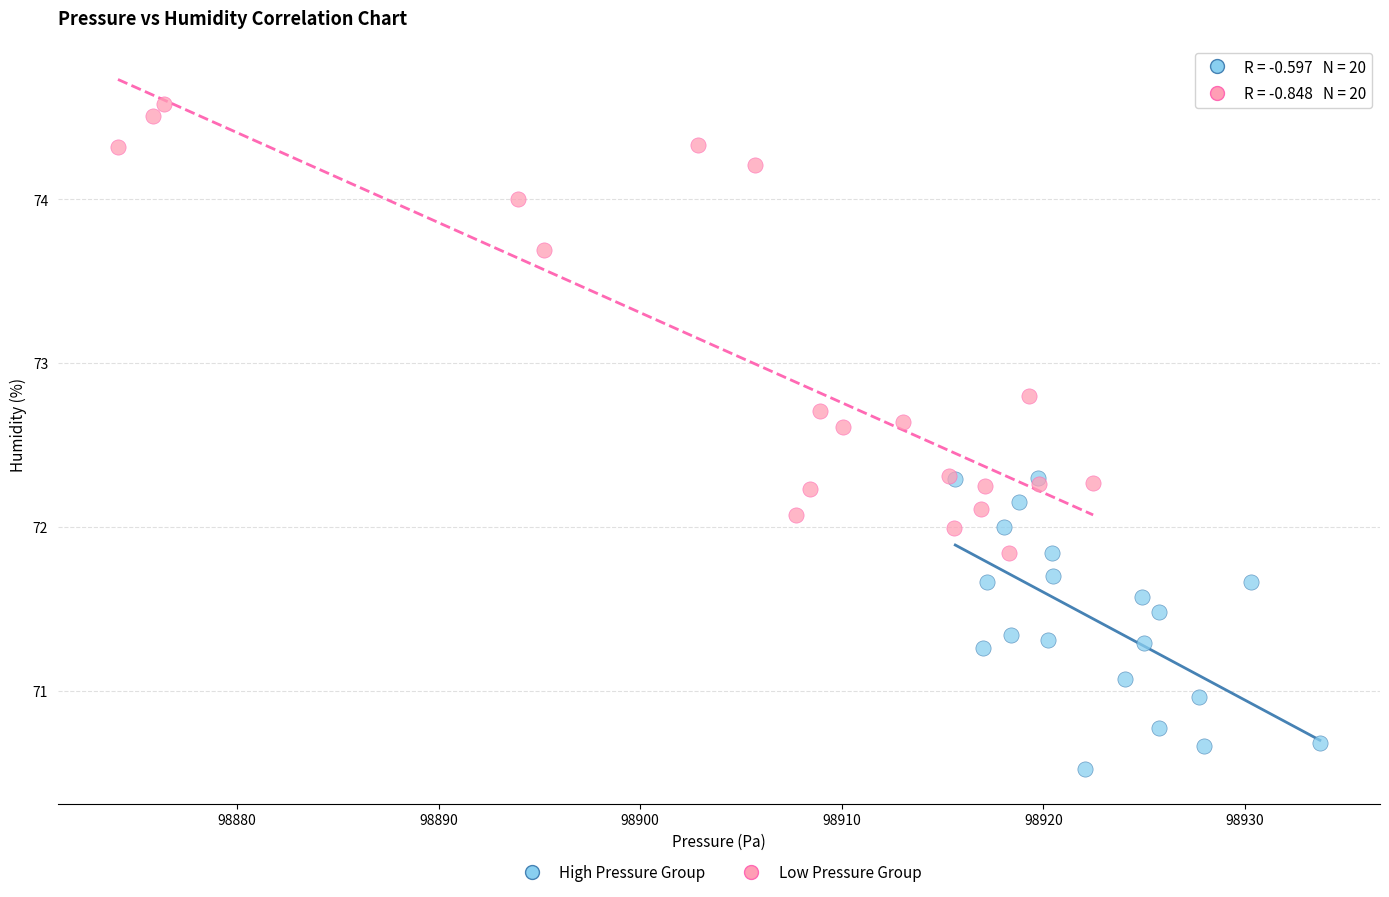

Which series reaches the minimum Y coordinate?

High Pressure Group